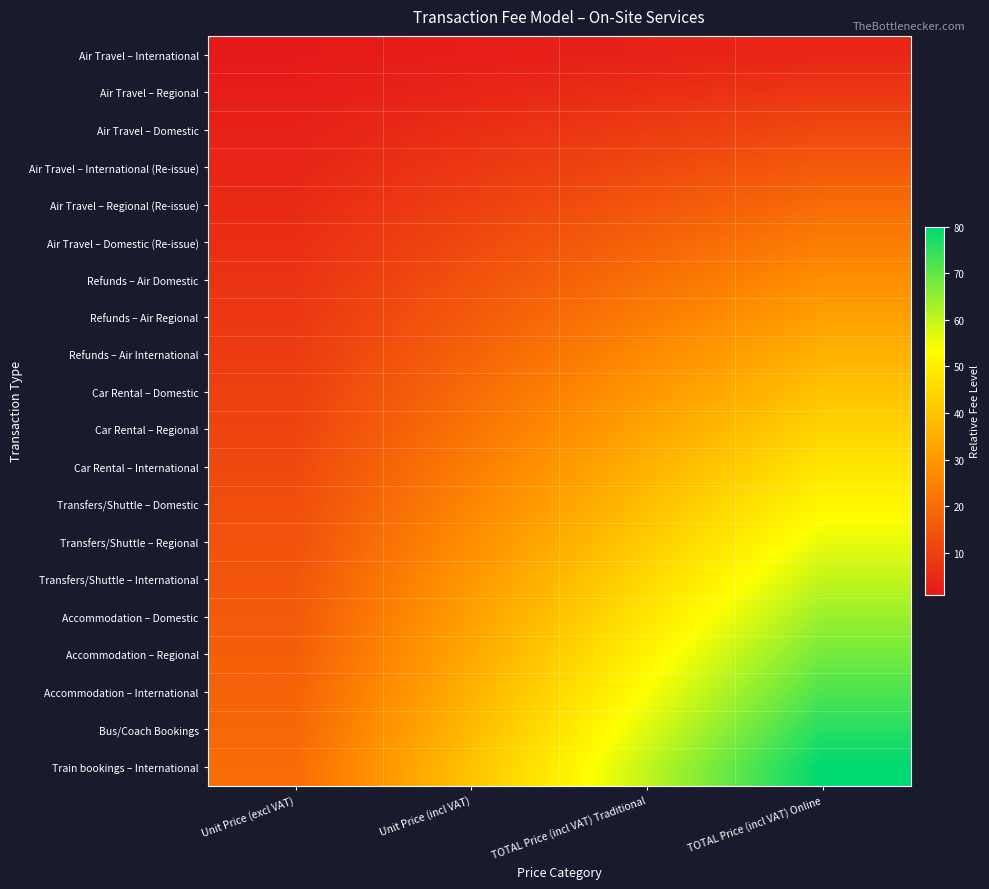

How many series are shown in this chart?

20